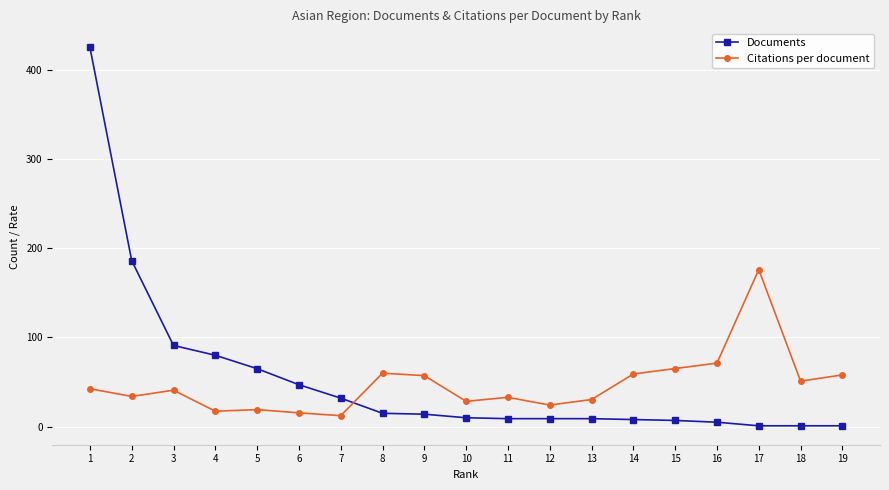

List the series in order of their overall mean, highest first.

Documents, Citations per document